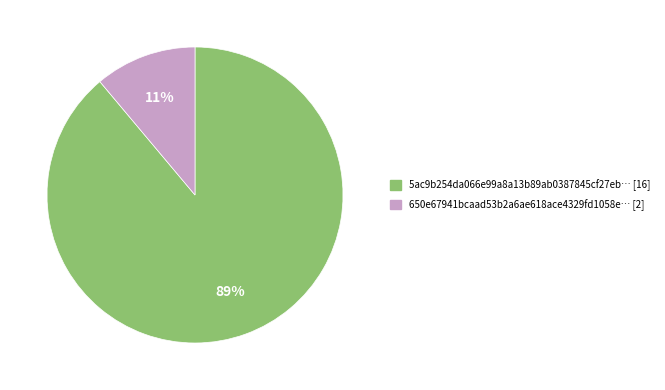

To the nearest percent, what is the average slice percentage?

50%